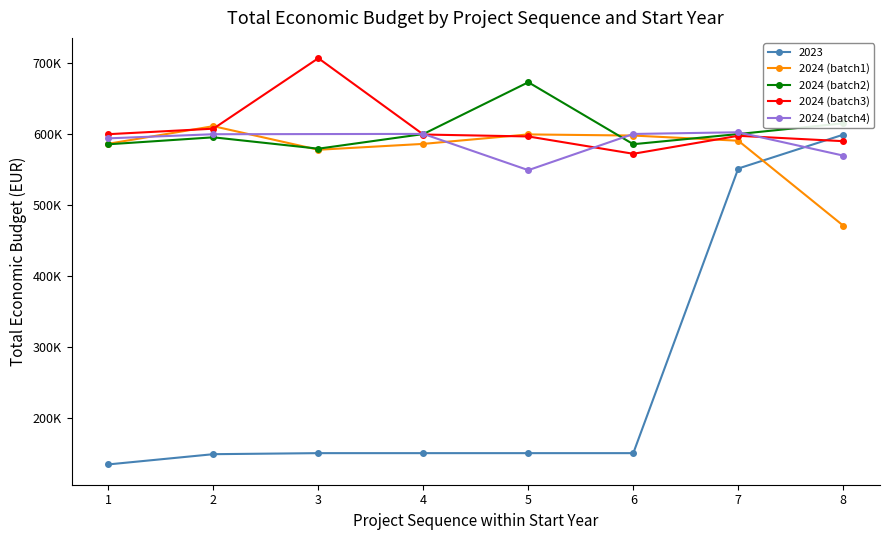

Is it true that 2024 (batch1) equals 585914 at 4?

True